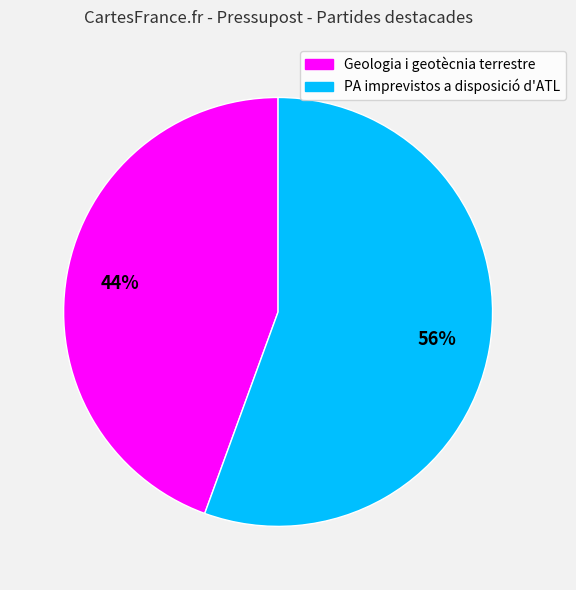

How many segments does this pie chart have?

2